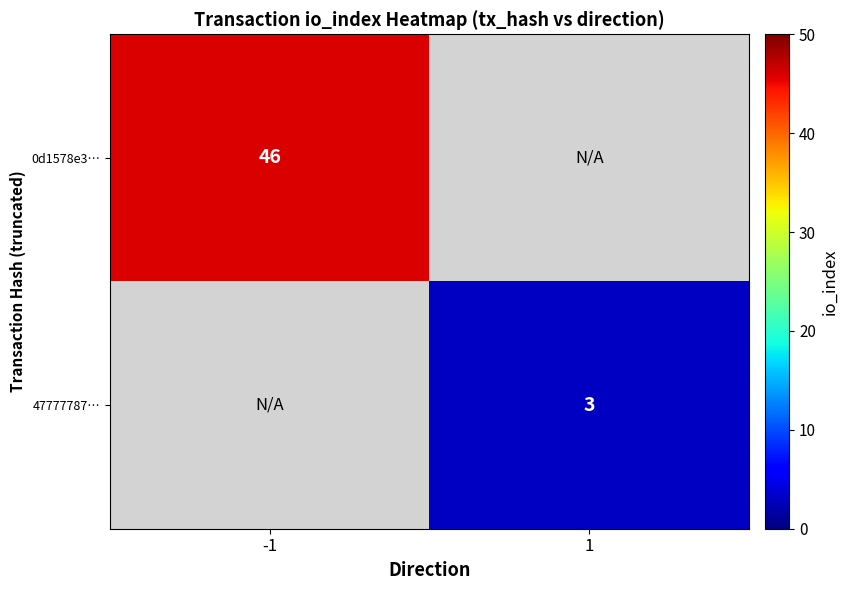

Is the value of 0d1578e3… at -1 greater than the value of 47777787… at 1?

Yes